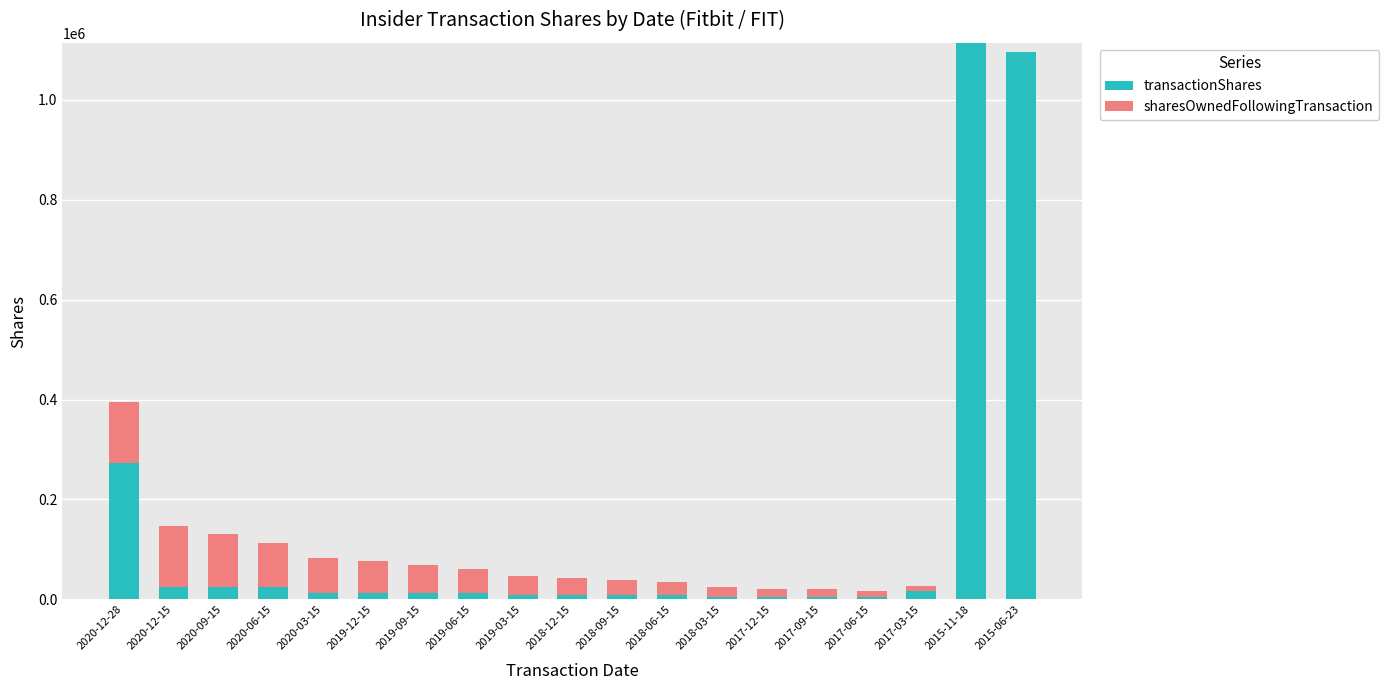

At which label does transactionShares first exceed 12354?

2020-12-28